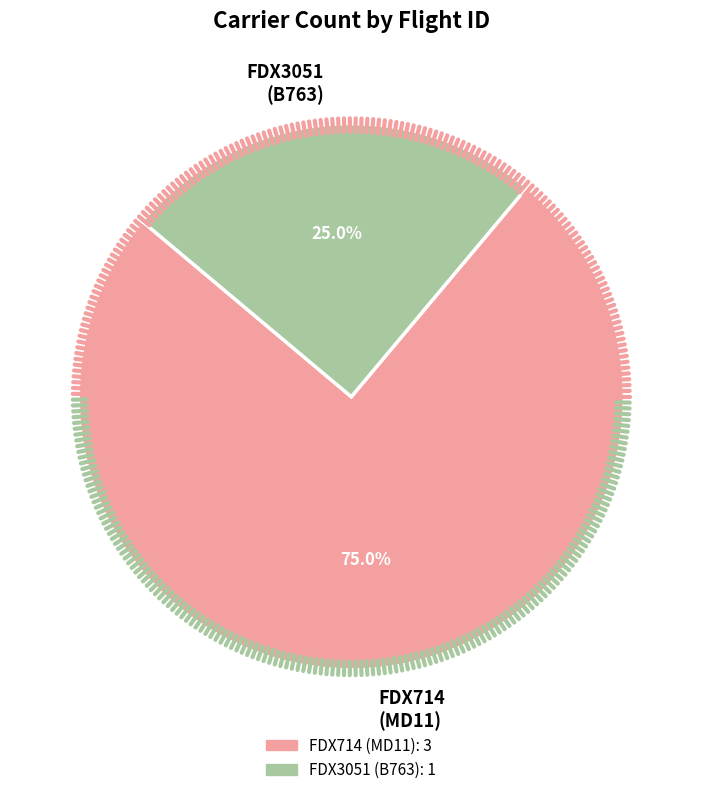

Which category has the smallest portion of the pie?

FDX3051